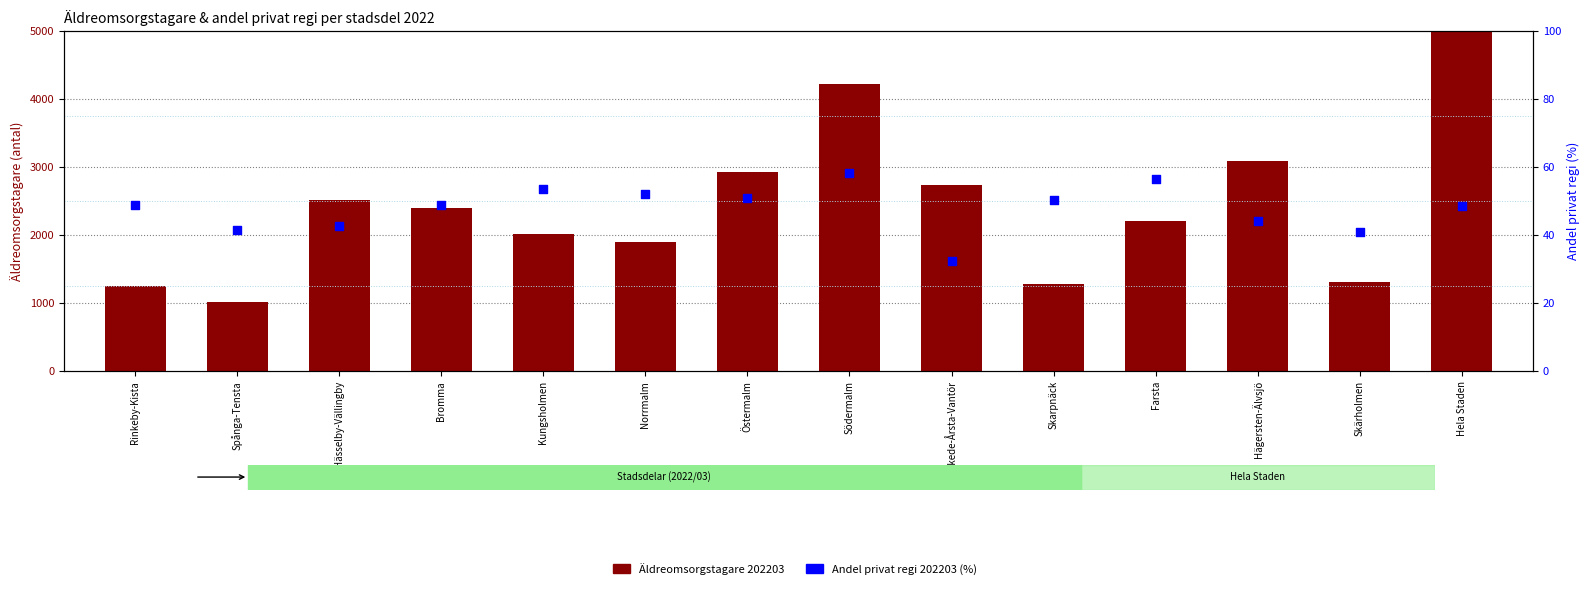

What is the total value across all series at Östermalm?

2979.9